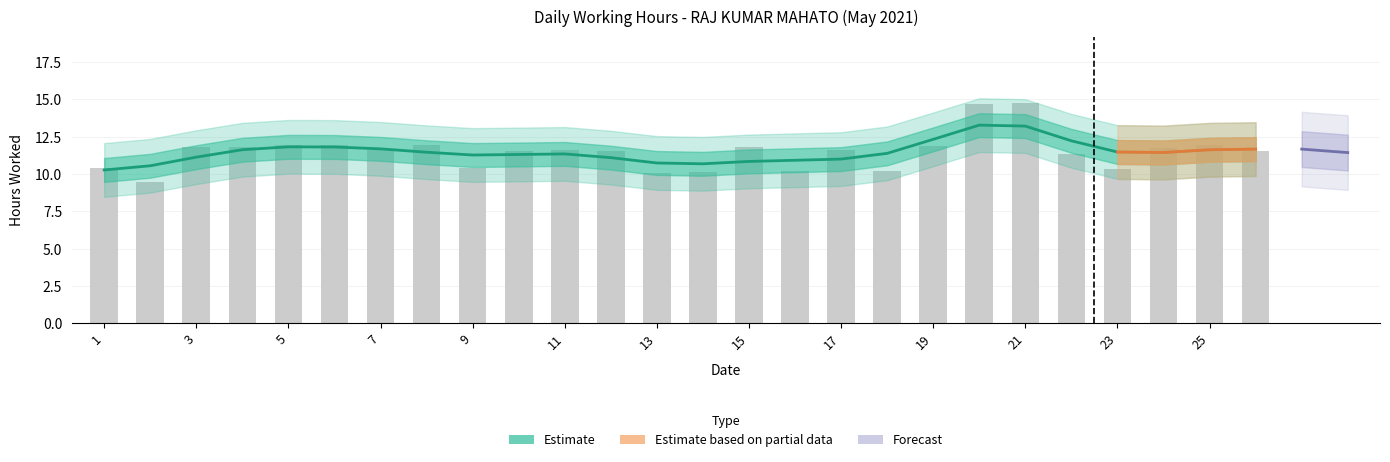

What is the greatest value displayed?

14.8